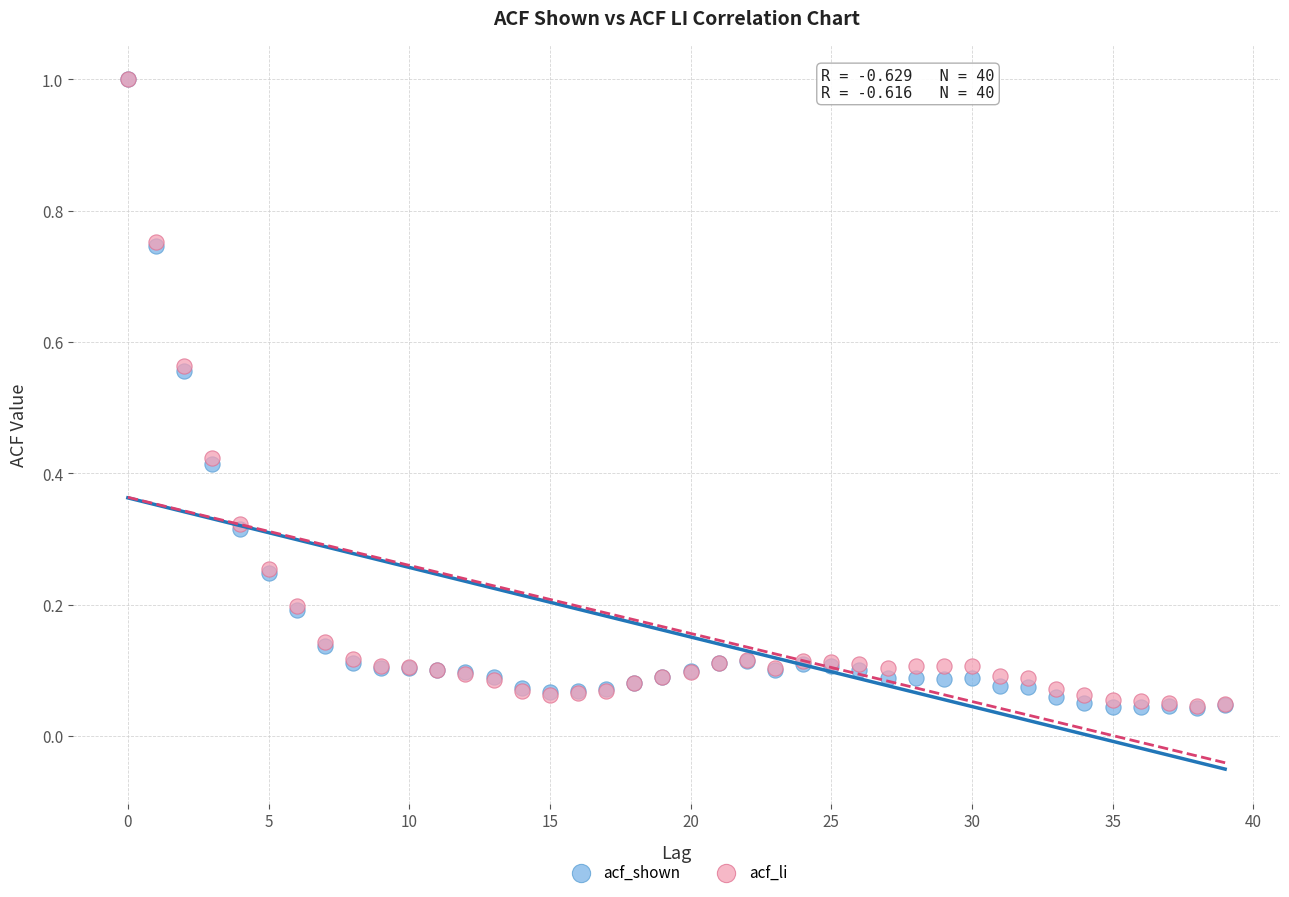

What are all the series names shown in the legend?

acf_shown, acf_li